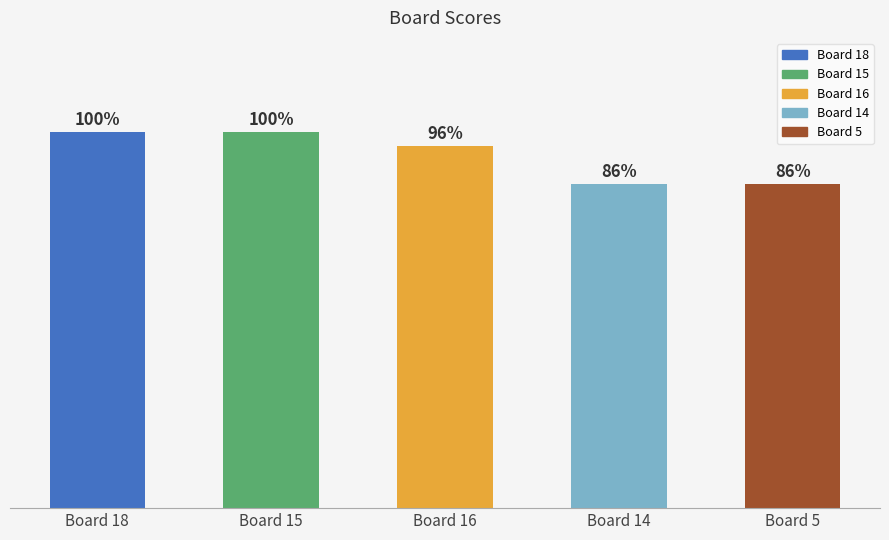

Between Board 18 and Board 14, which is larger?

Board 18